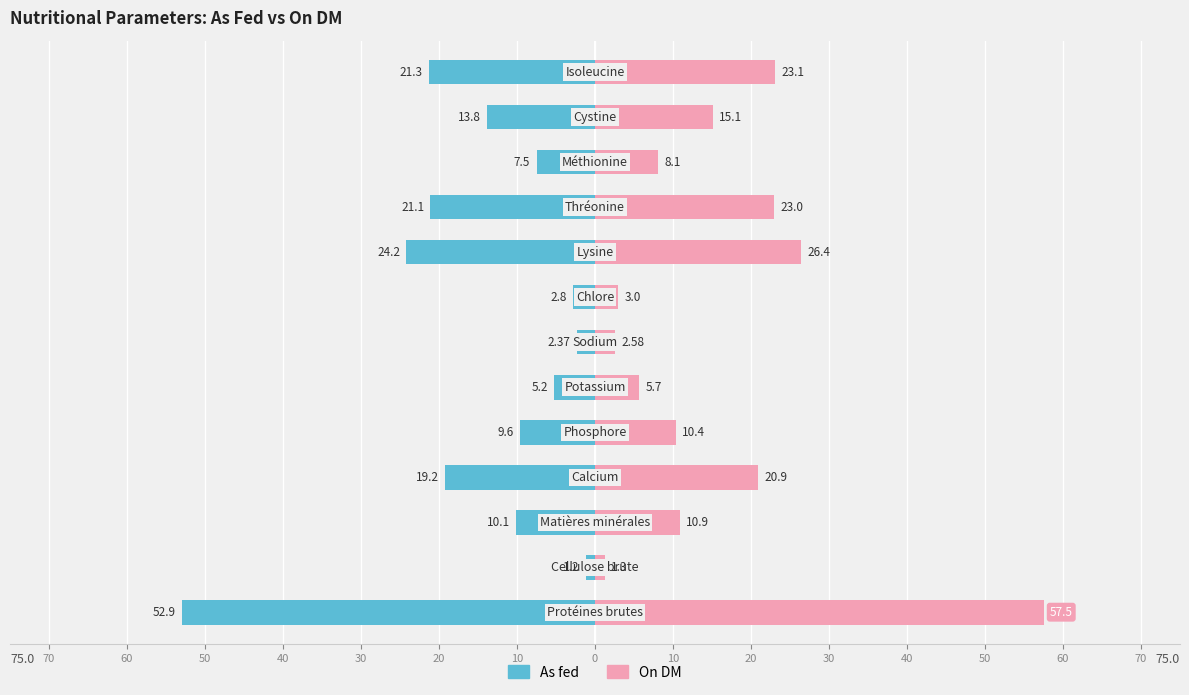

Does the chart contain stacked bars?

No